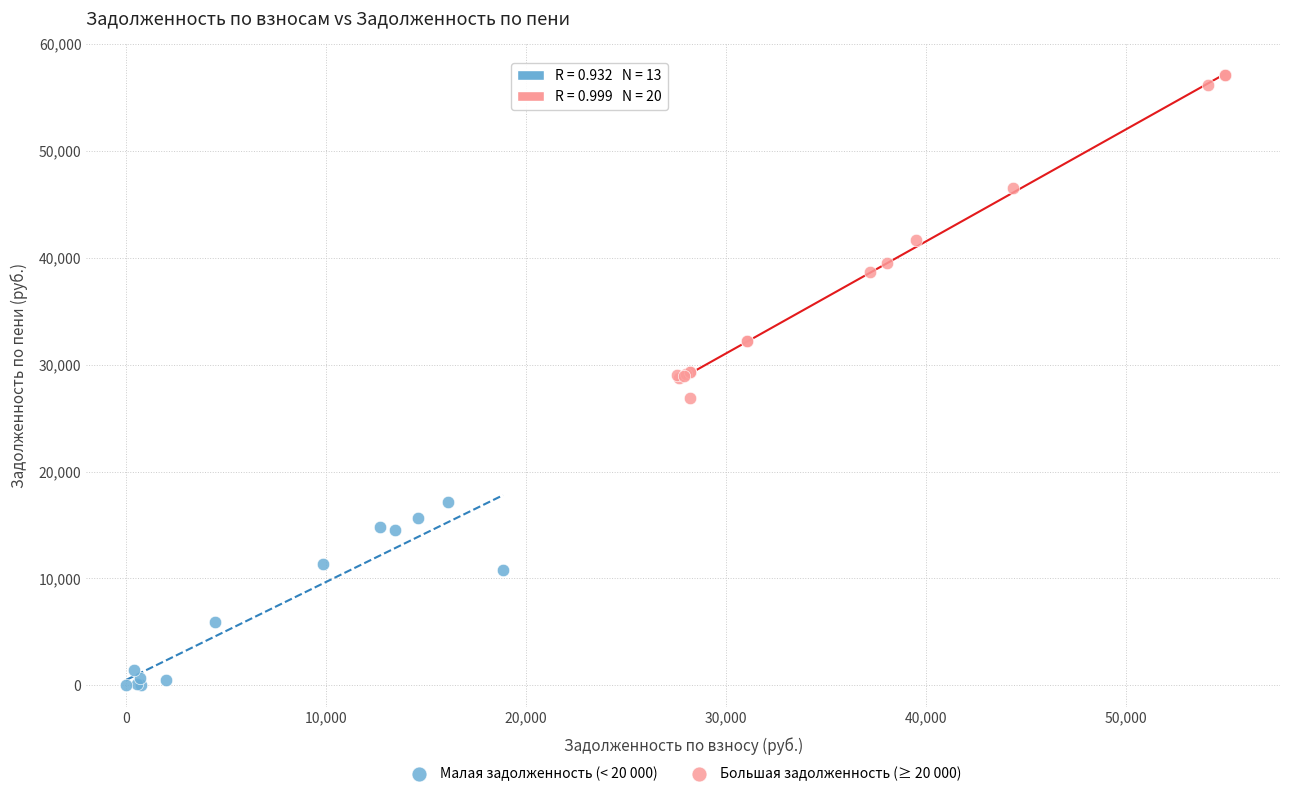

Which series reaches the maximum Y coordinate?

Большая задолженность (≥ 20 000)